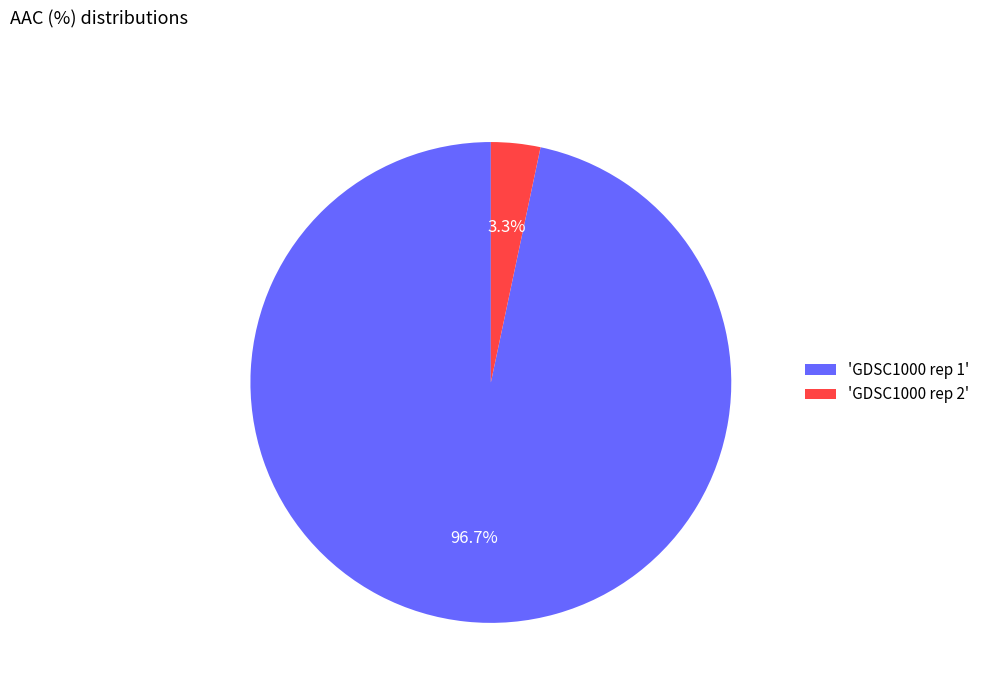

How much of the chart is everything except 'GDSC1000 rep 2'?

96.7%